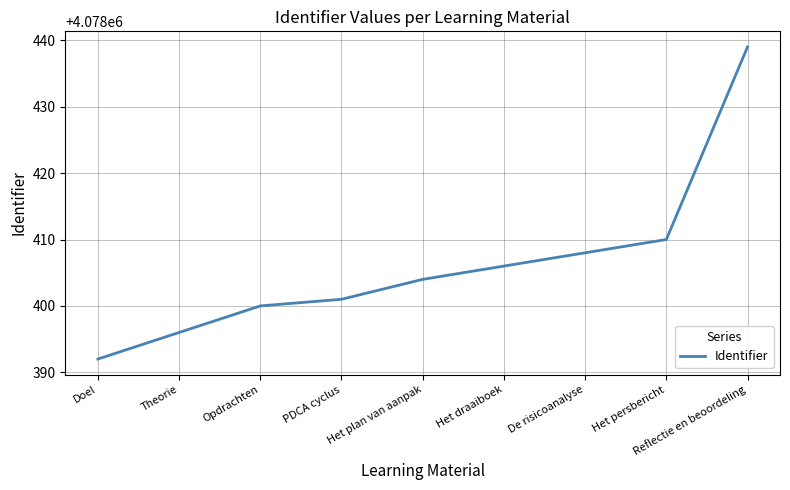

Count the number of categories in the chart.

9